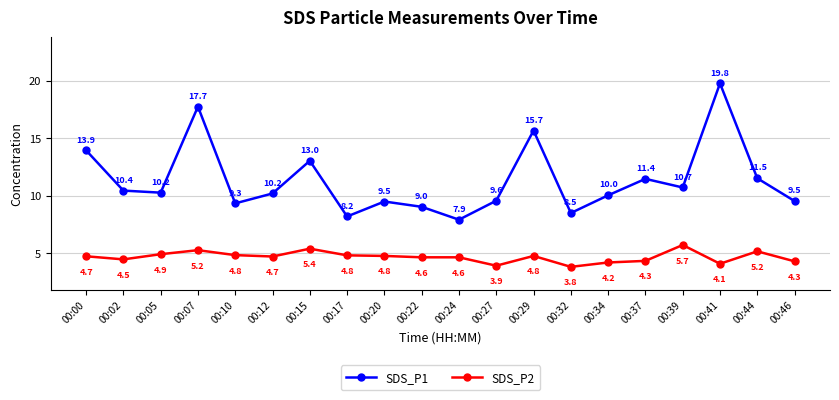

At how many categories does at least one series exceed 18?

1